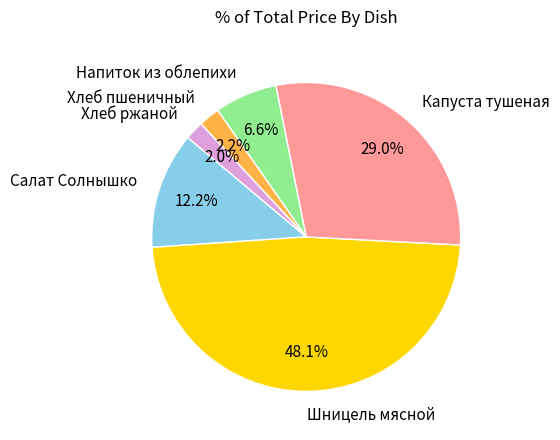

The Шницель мясной slice represents 48% of the pie. True or false?

True